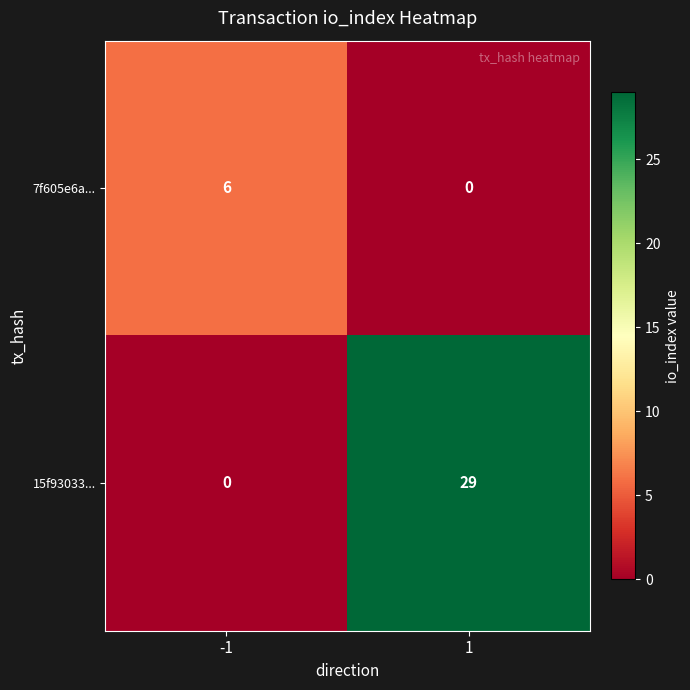

Which series has the largest total across all categories?

15f93033...